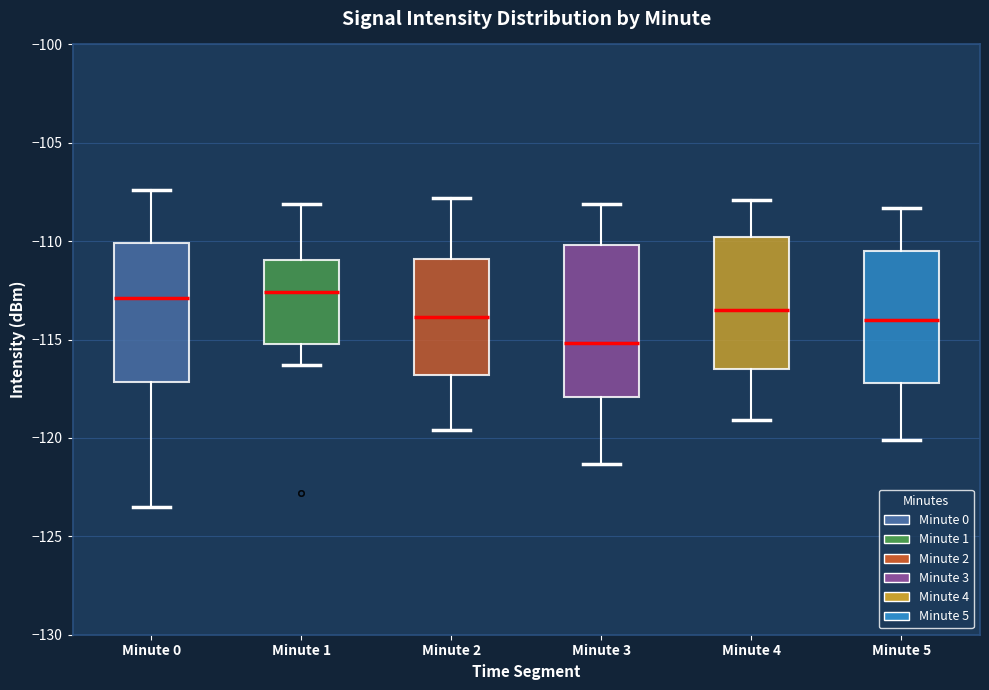

Reading left to right, read every box against the y-axis: the position of its median line, the range the box covers, and the ends of its whiskers. The values are not printed on the chart, so give them approximately, as read against the axis.

Minute 0: median -113.0, box -117.0 to -110.0, whiskers -123.5 to -107.5
Minute 1: median -112.5, box -115.0 to -111.0, whiskers -116.5 to -108.0
Minute 2: median -114.0, box -117.0 to -111.0, whiskers -119.5 to -108.0
Minute 3: median -115.0, box -118.0 to -110.0, whiskers -121.5 to -108.0
Minute 4: median -113.5, box -116.5 to -110.0, whiskers -119.0 to -108.0
Minute 5: median -114.0, box -117.0 to -110.5, whiskers -120.0 to -108.5